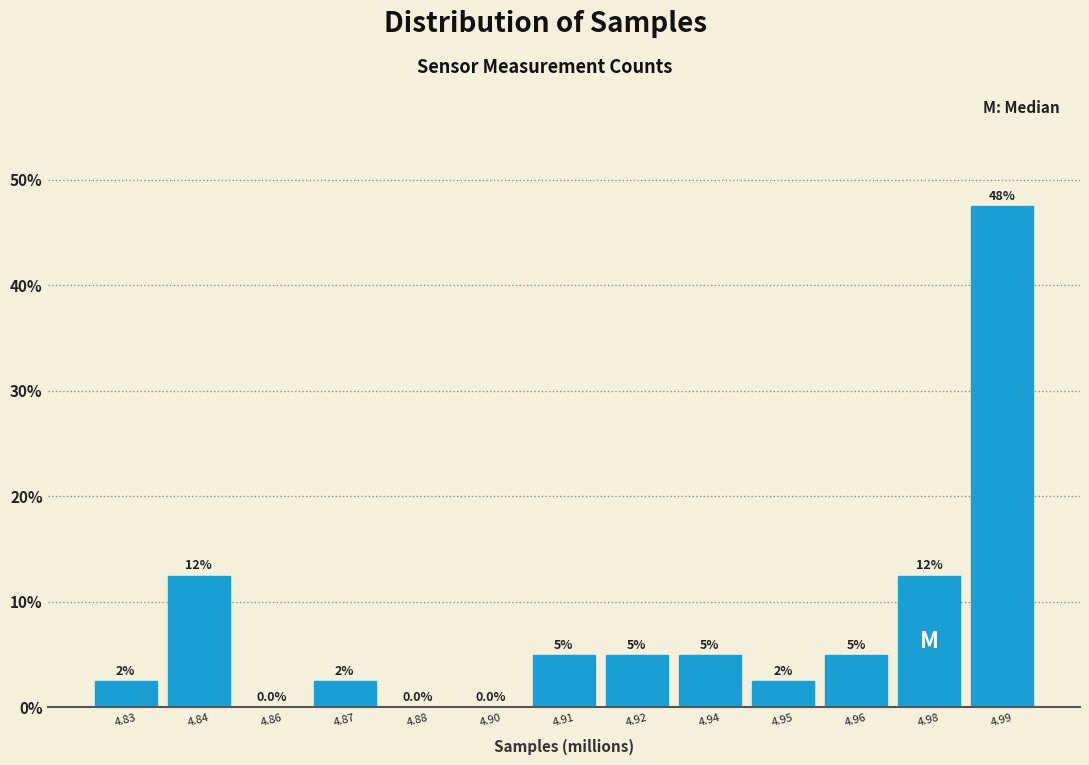

Reading left to right, transcribe all the data shown in this chart.

4.83=2.5	4.84=12.5	4.86=0.0	4.87=2.5	4.88=0.0	4.90=0.0	4.91=5.0	4.92=5.0	4.94=5.0	4.95=2.5	4.96=5.0	4.98=12.5	4.99=47.5